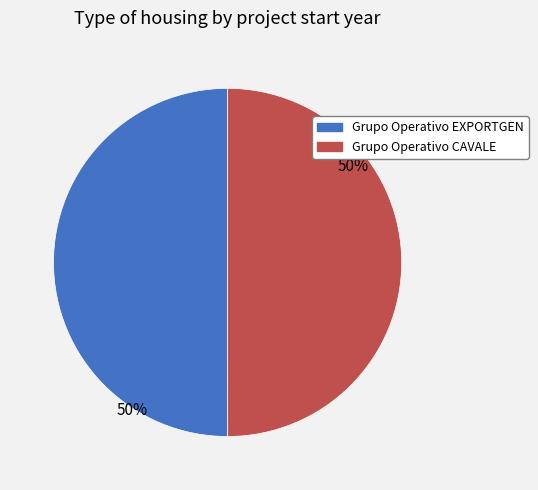

To the nearest percent, what portion does Grupo Operativo CAVALE represent?

50%